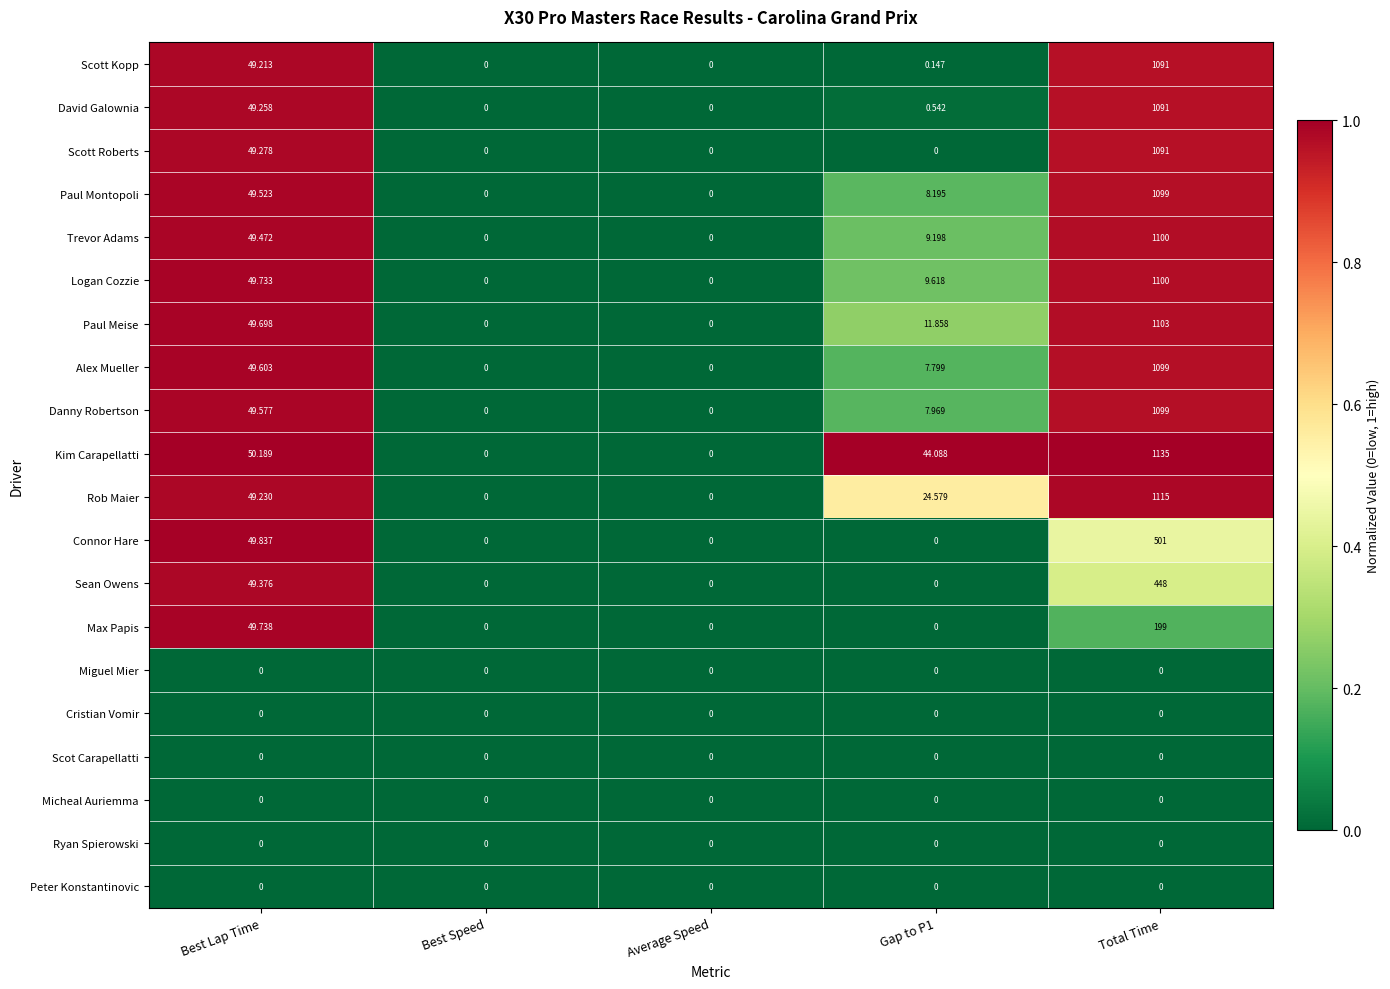

At which label does Alex Mueller first exceed 7?

Best Lap Time